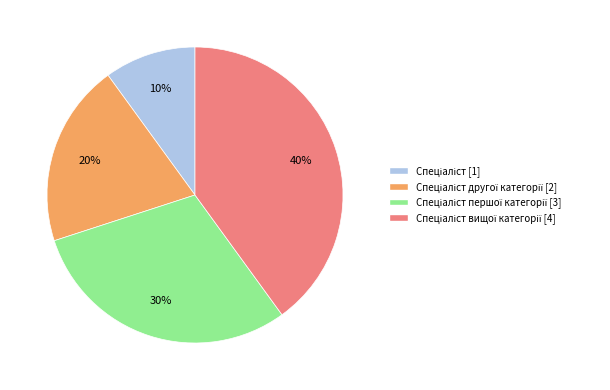

Is there any slice that represents more than half of the pie?

No